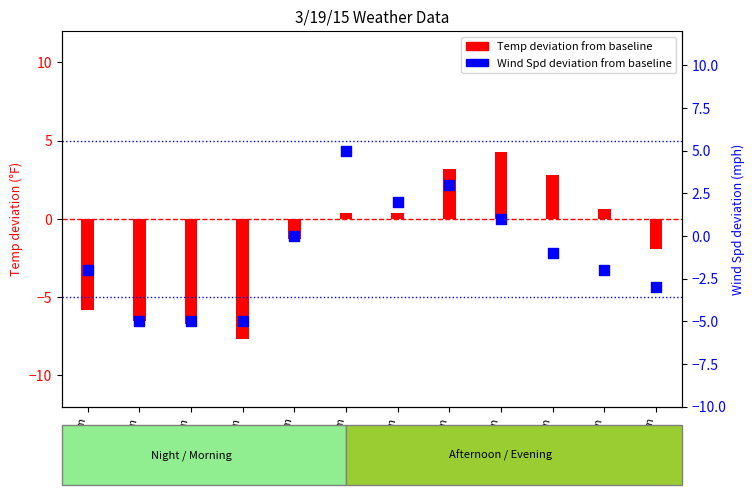

Which series has the widest spread of Y values?

Temp deviation from baseline (°F)